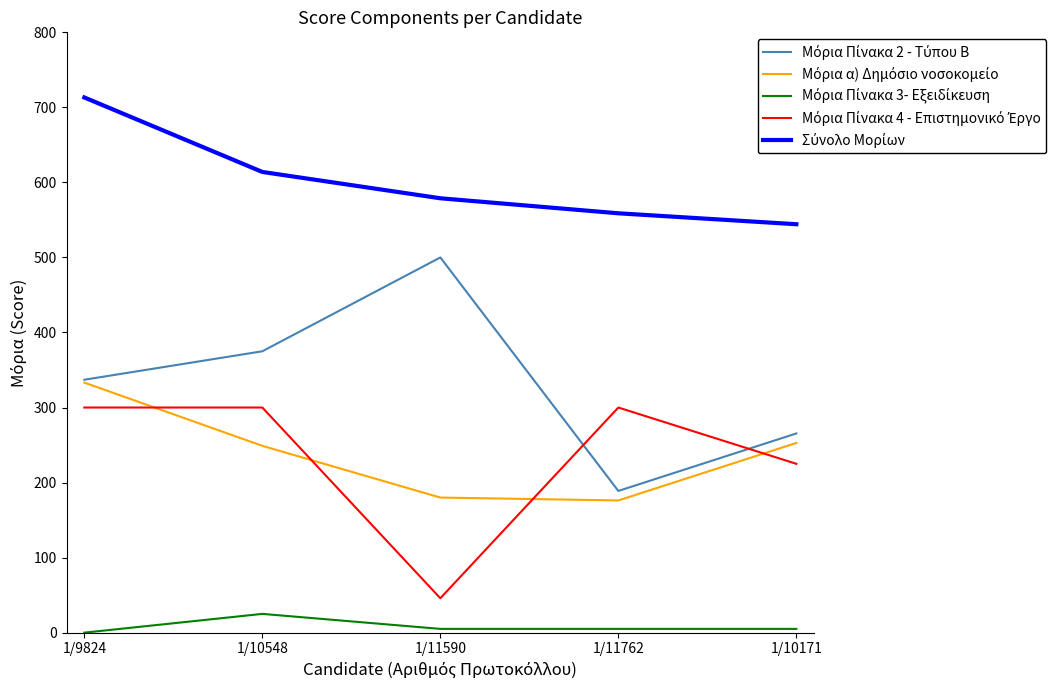

What is the difference between the highest and lowest values at 1/9824?

713.2